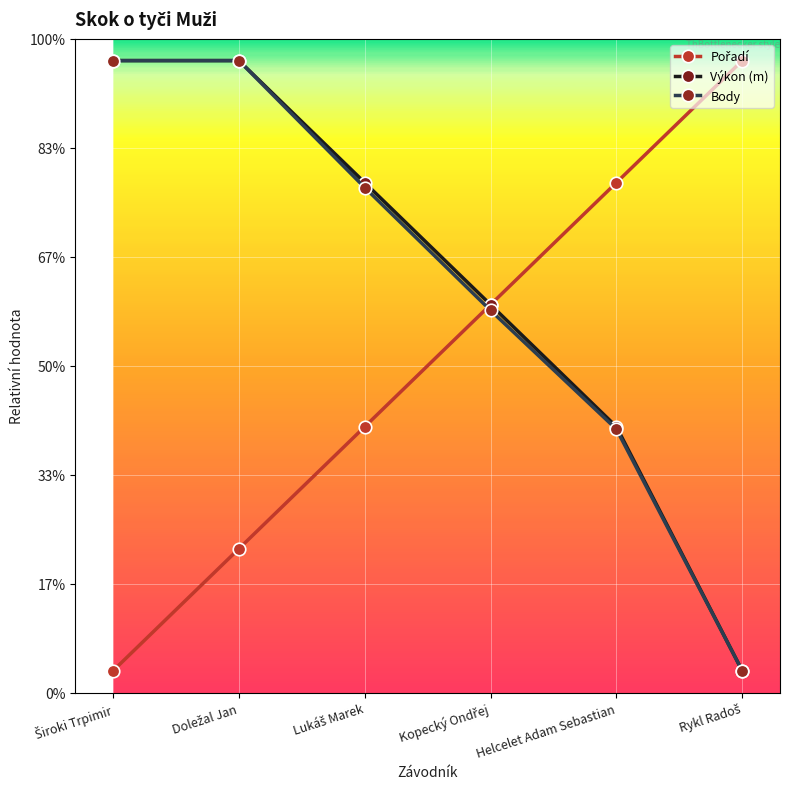

Does the chart have visible grid lines?

Yes